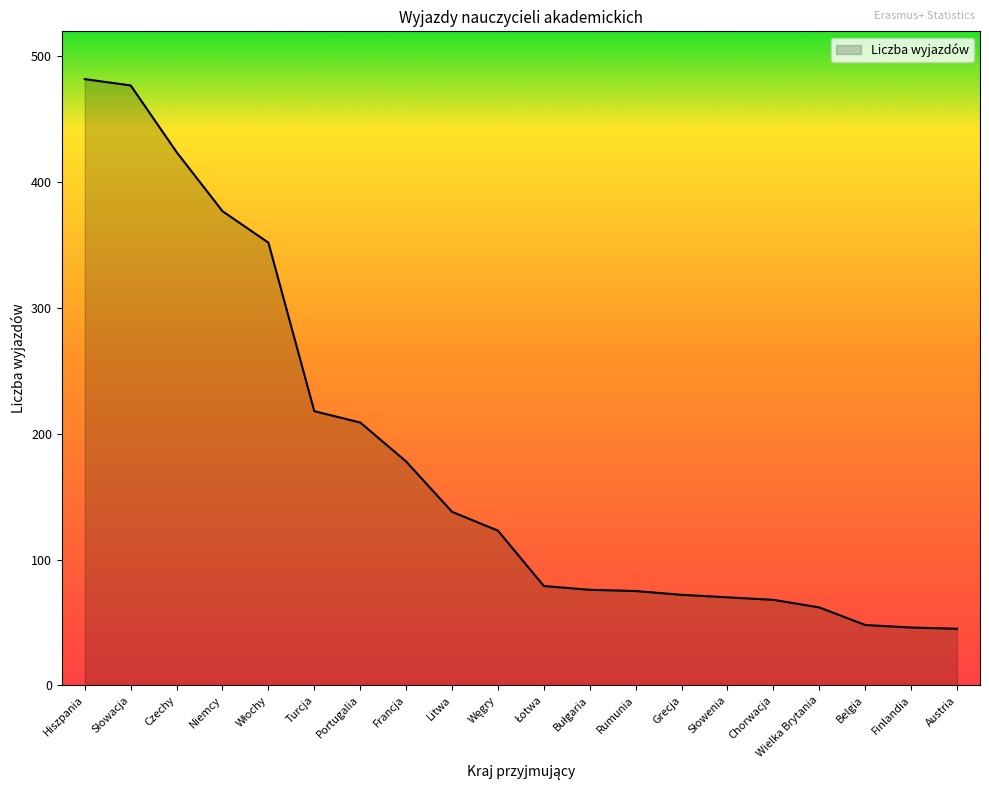

True or false: the data shows 62 at Wielka Brytania.

True